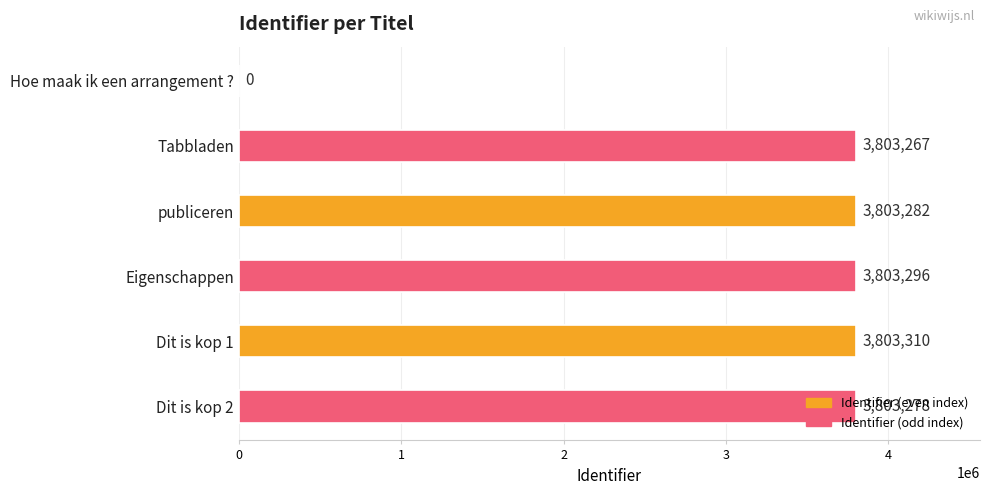

What is the approximate value at Eigenschappen?

3803296